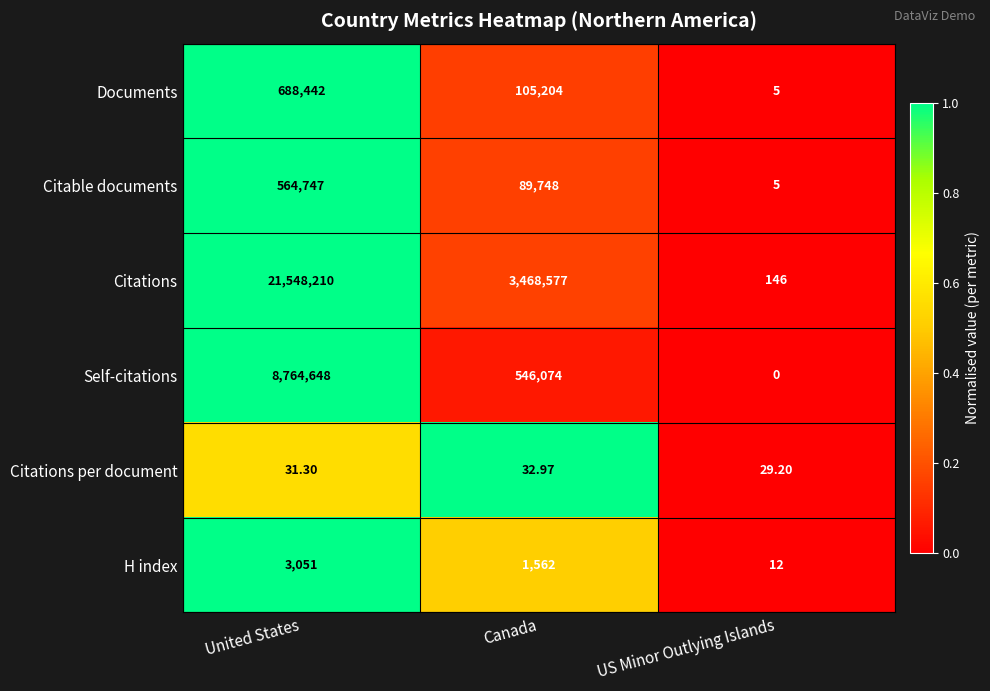

Which series has the largest total across all categories?

Citations